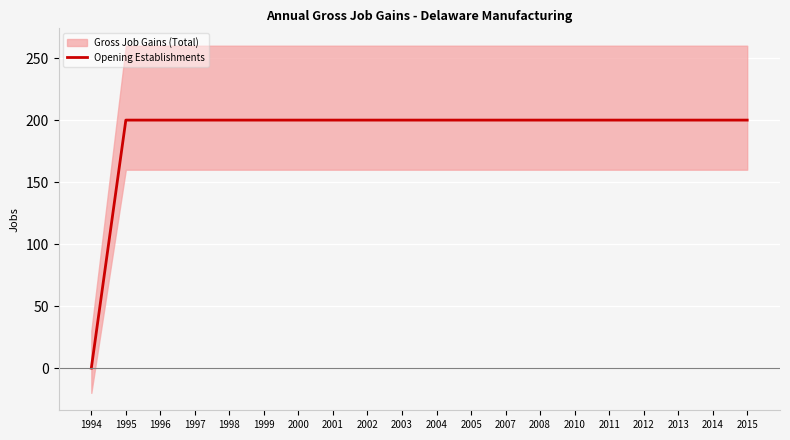

Count the number of categories in the chart.

20